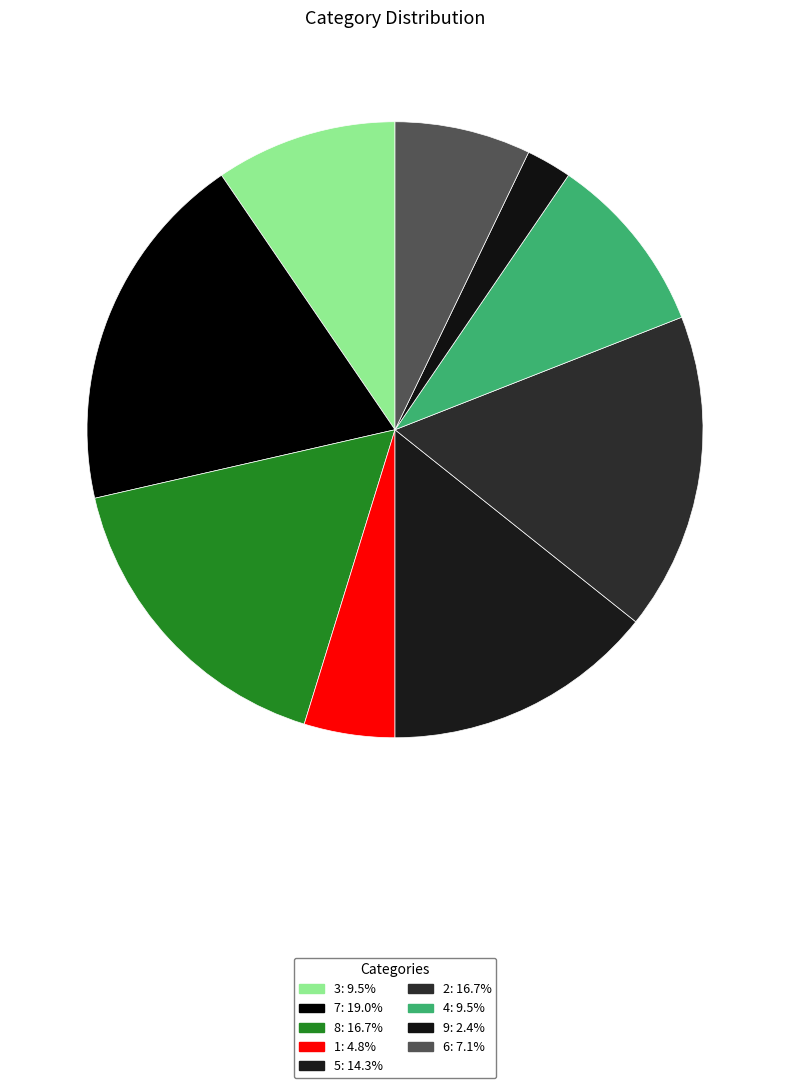

How many segments does this pie chart have?

9